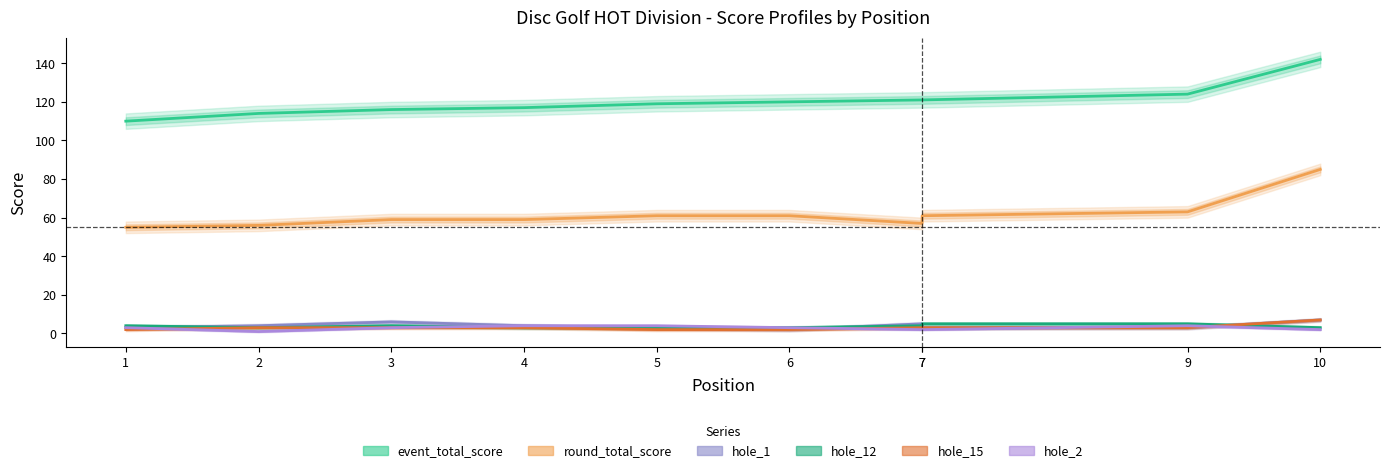

True or false: round_total_score has a value of 15 at 4.

False